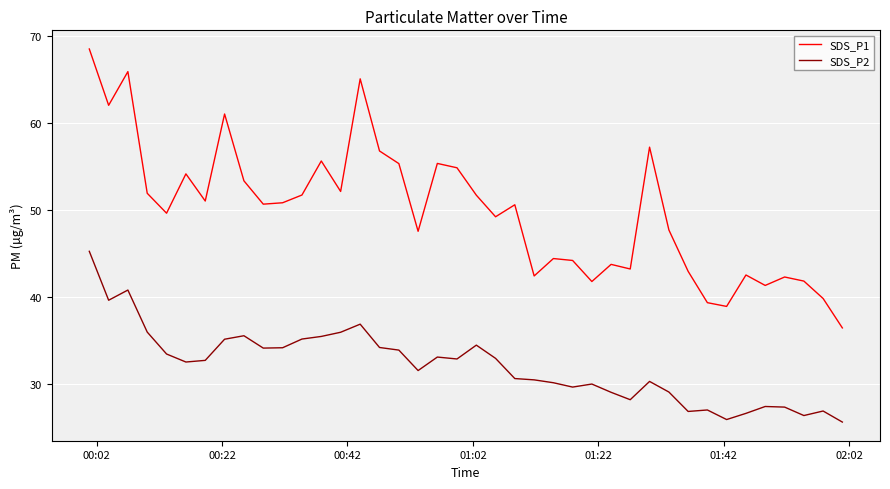

True or false: SDS_P2 and SDS_P1 intersect in this chart.

False